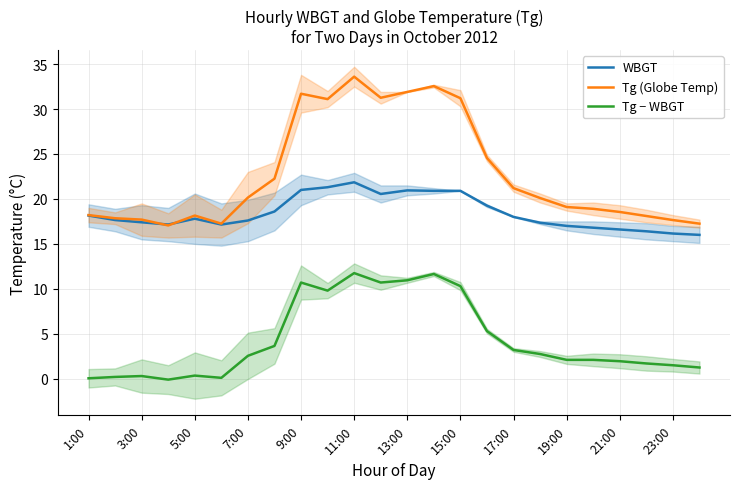

Is the value of Tg − WBGT at 9:00 greater than the value of WBGT at 13:00?

No